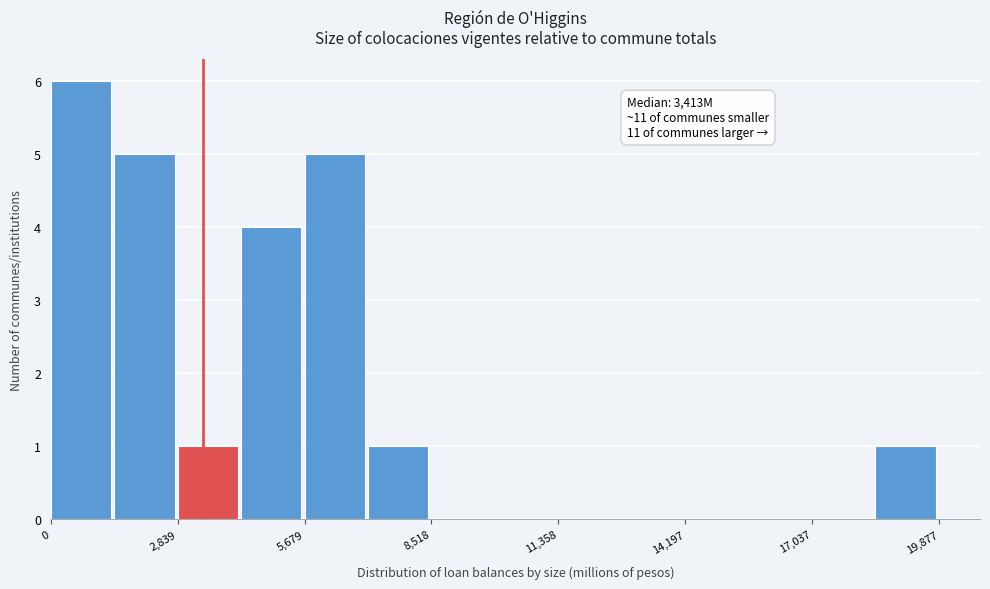

Around what value on the x-axis is the tallest bar? Give the approximate position of its centre, as read against the axis.

500